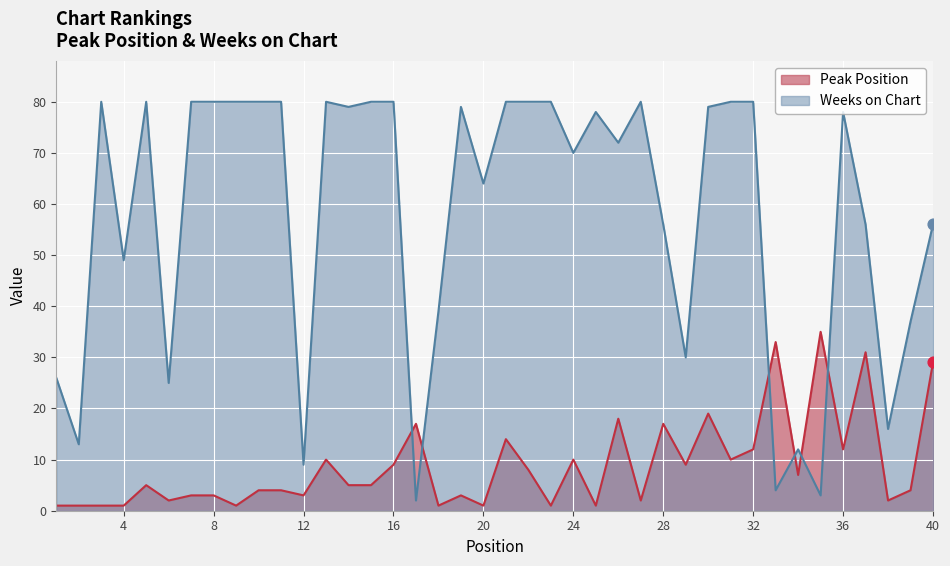

Which series has the widest spread of Y values?

Weeks on Chart